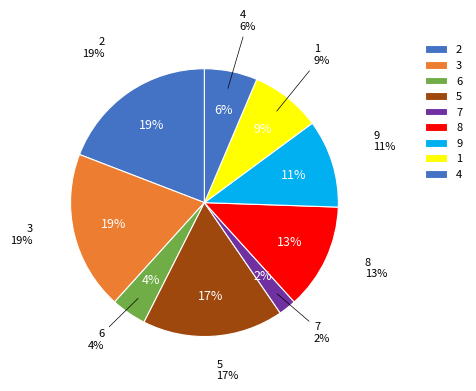

What is the smallest slice in the pie chart?

7